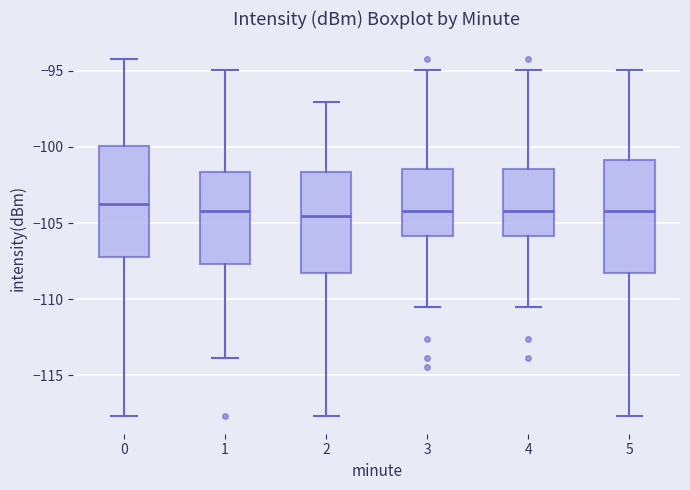

Where does the lower whisker of the box at x = 1 end on the y-axis? The values are not printed on the chart, so give them approximately, as read against the axis.

-114.0